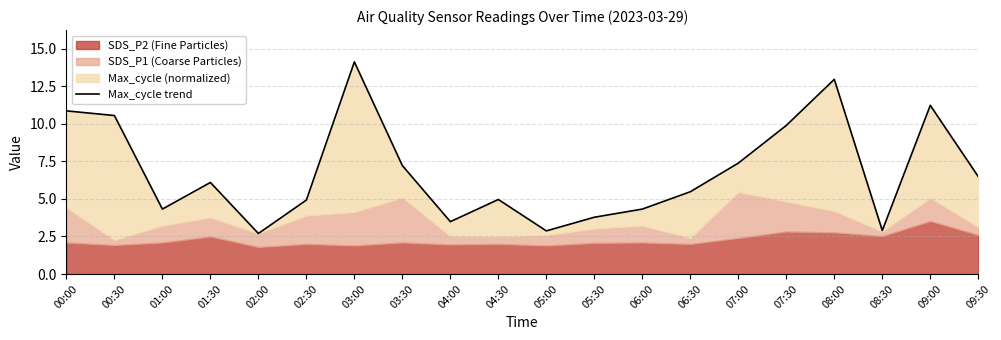

How many categories are shown in the chart?

20